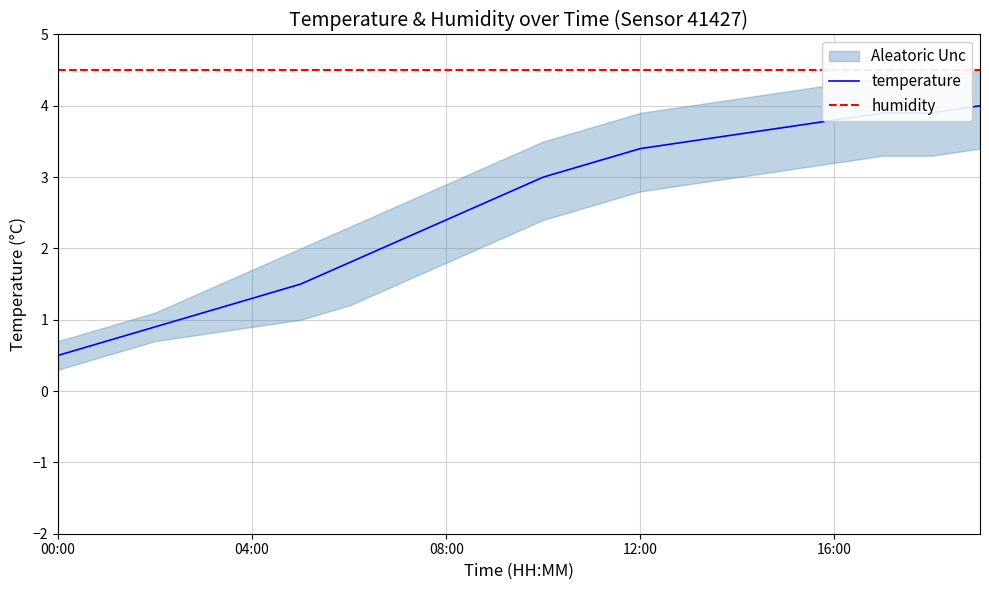

What is the minimum value for temperature?

0.5